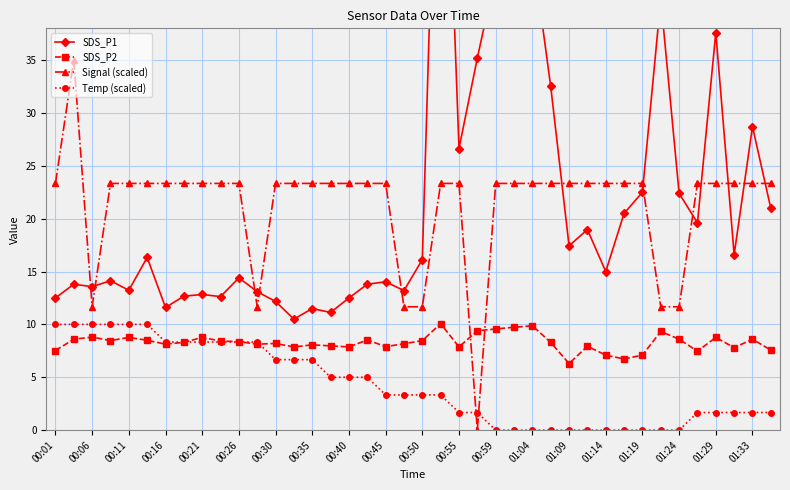

How many times do SDS_P1 and Signal (scaled) cross each other?

12